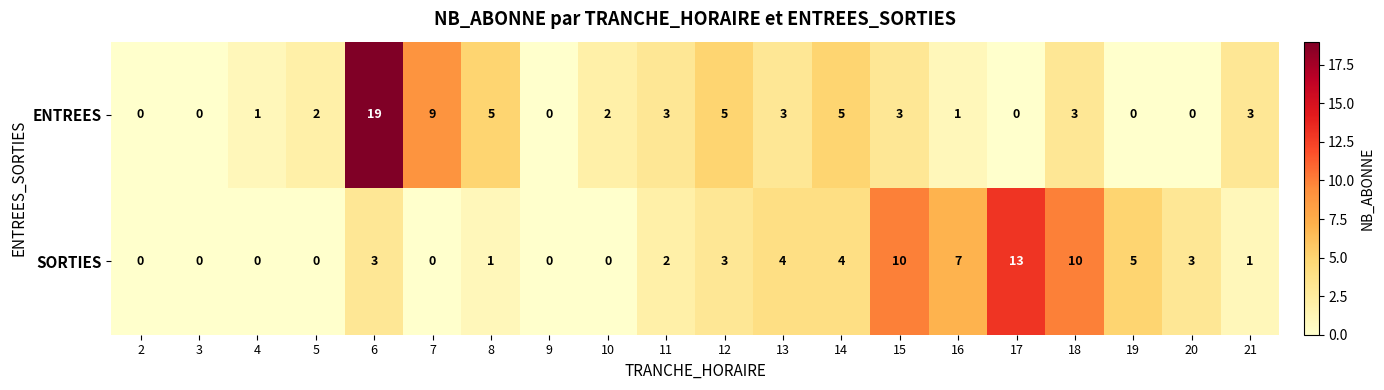

At which label does ENTREES first exceed 3?

6